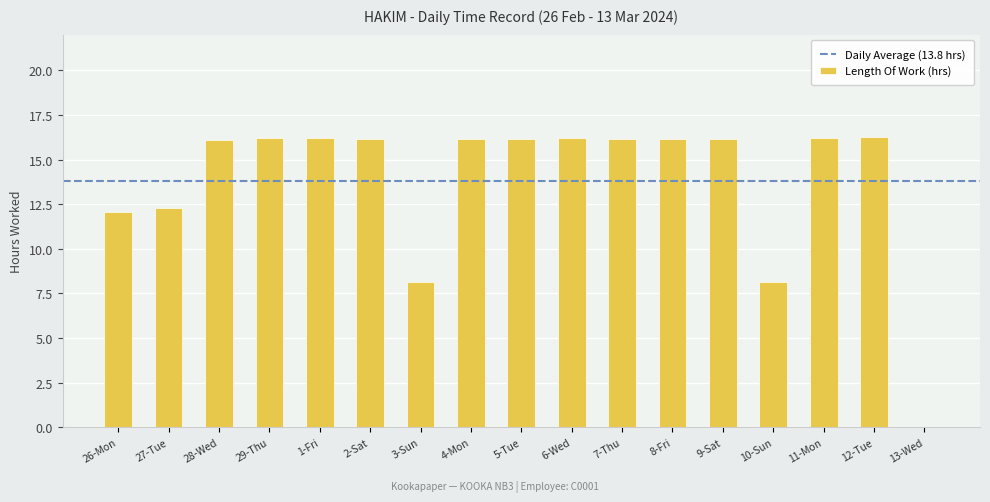

What is the maximum value shown in the chart?

16.2